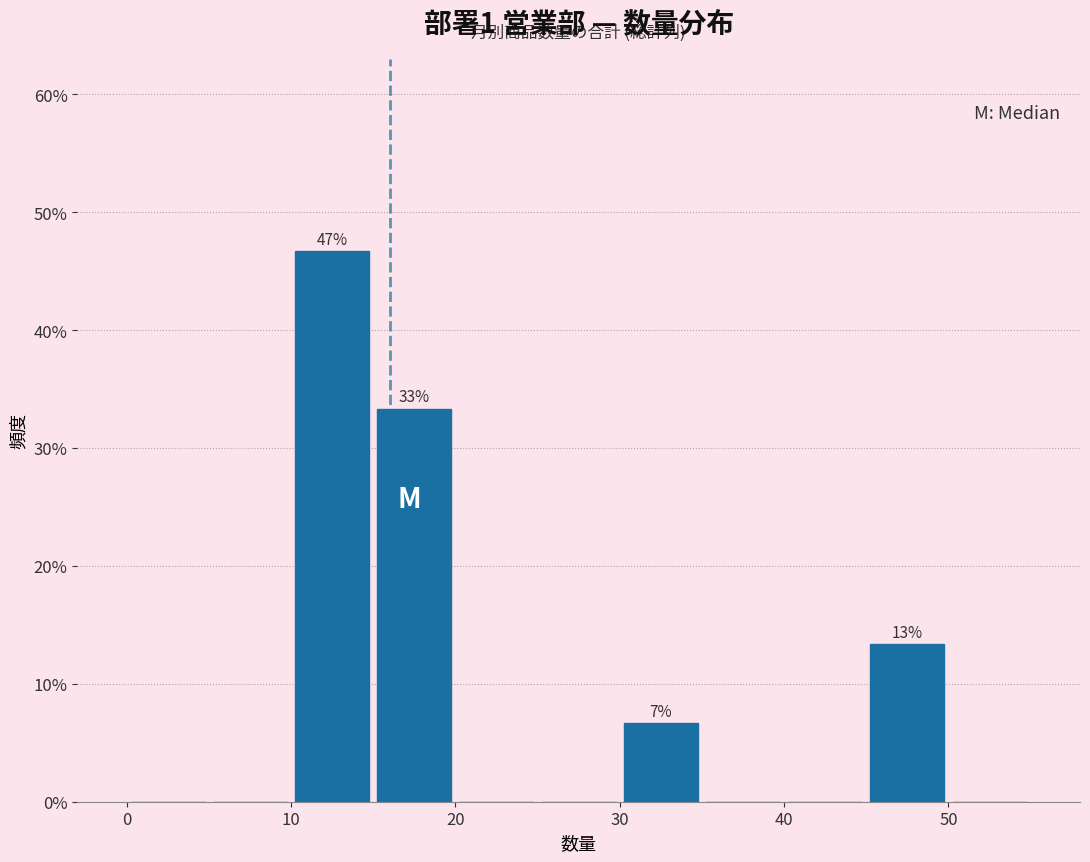

Which range on the x-axis has the tallest bar?

10 to 15